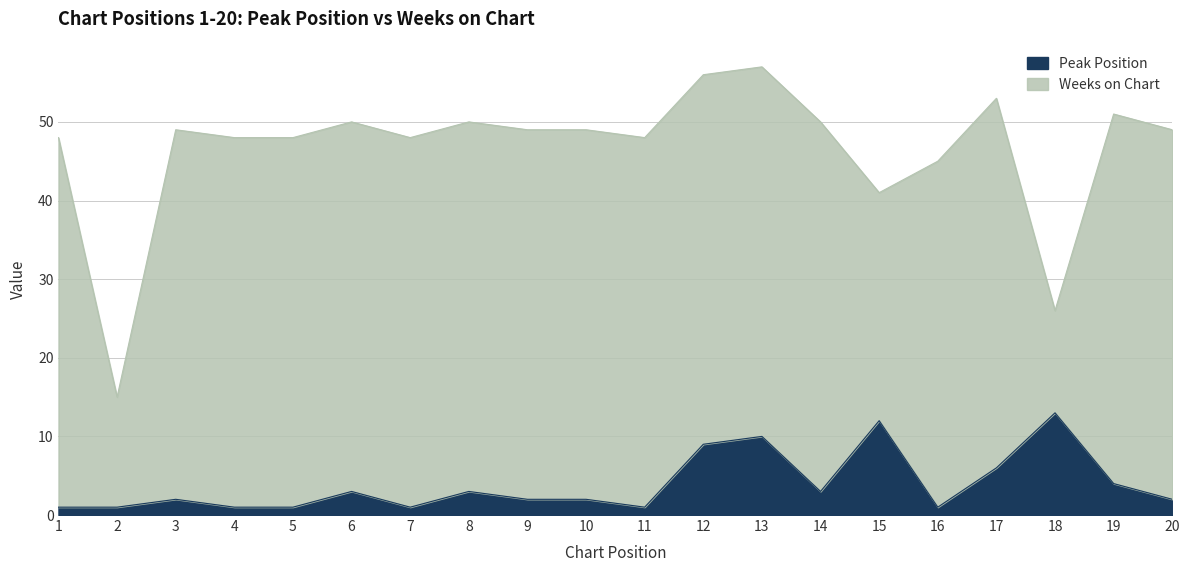

At which label is the value closest to 7?

17